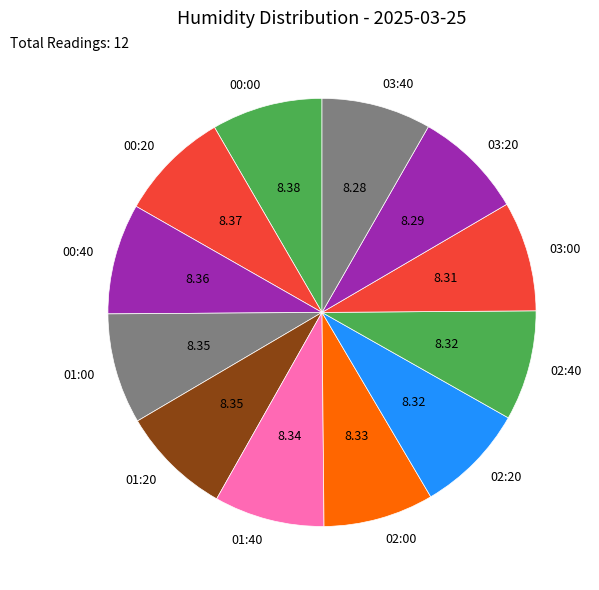

Combined, do 03:00 and 03:40 account for over 50%?

No